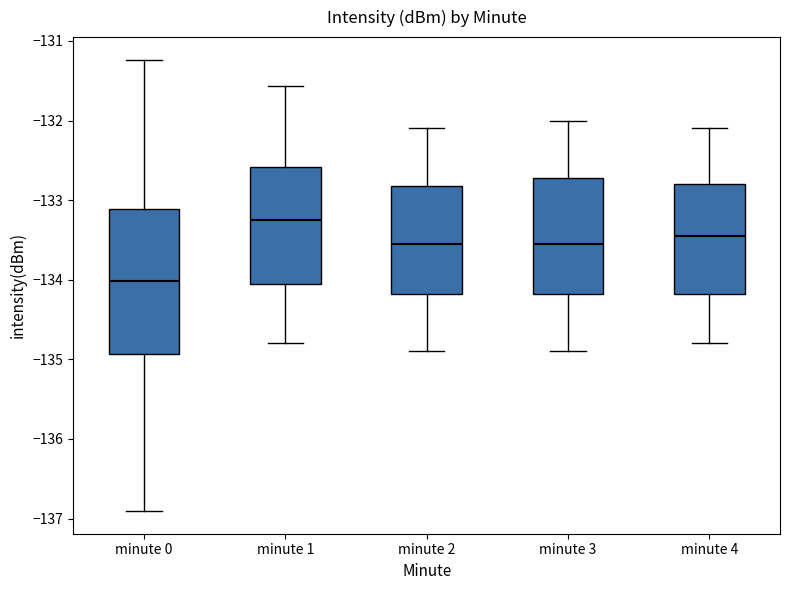

Which box's median line is the highest?

minute 1